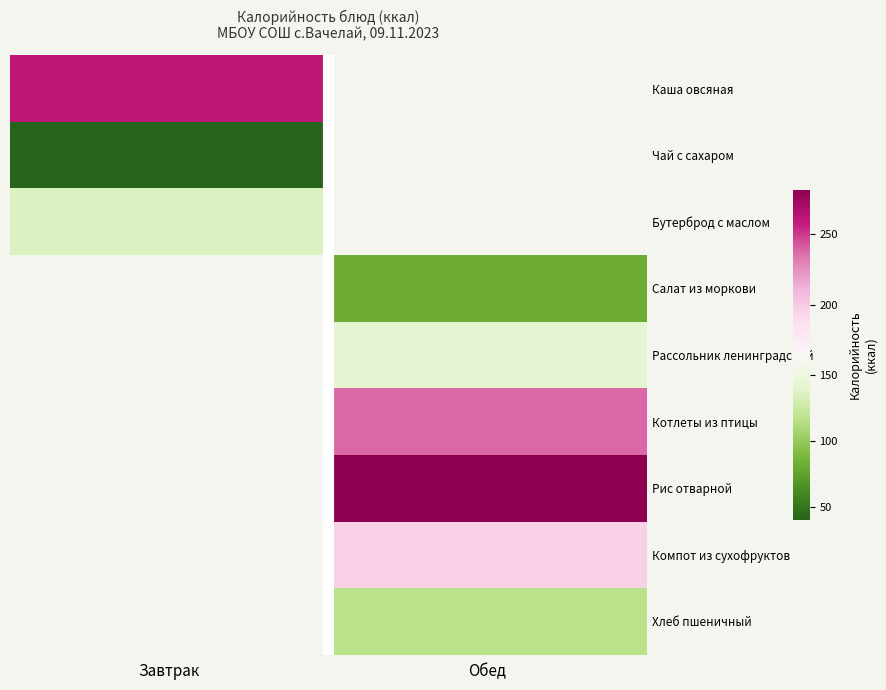

Between Завтрак and Обед, which is larger?

Обед